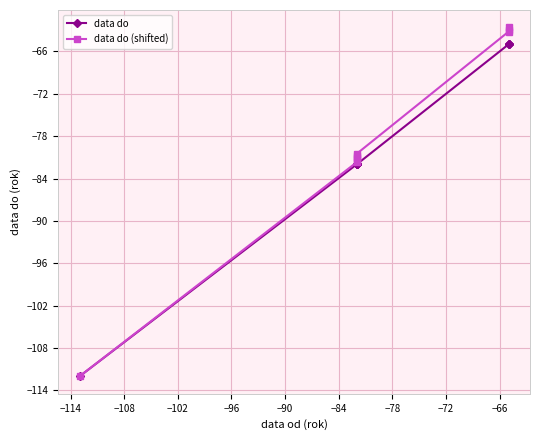

What is the spread (max minus min) of values at −108?

0.6